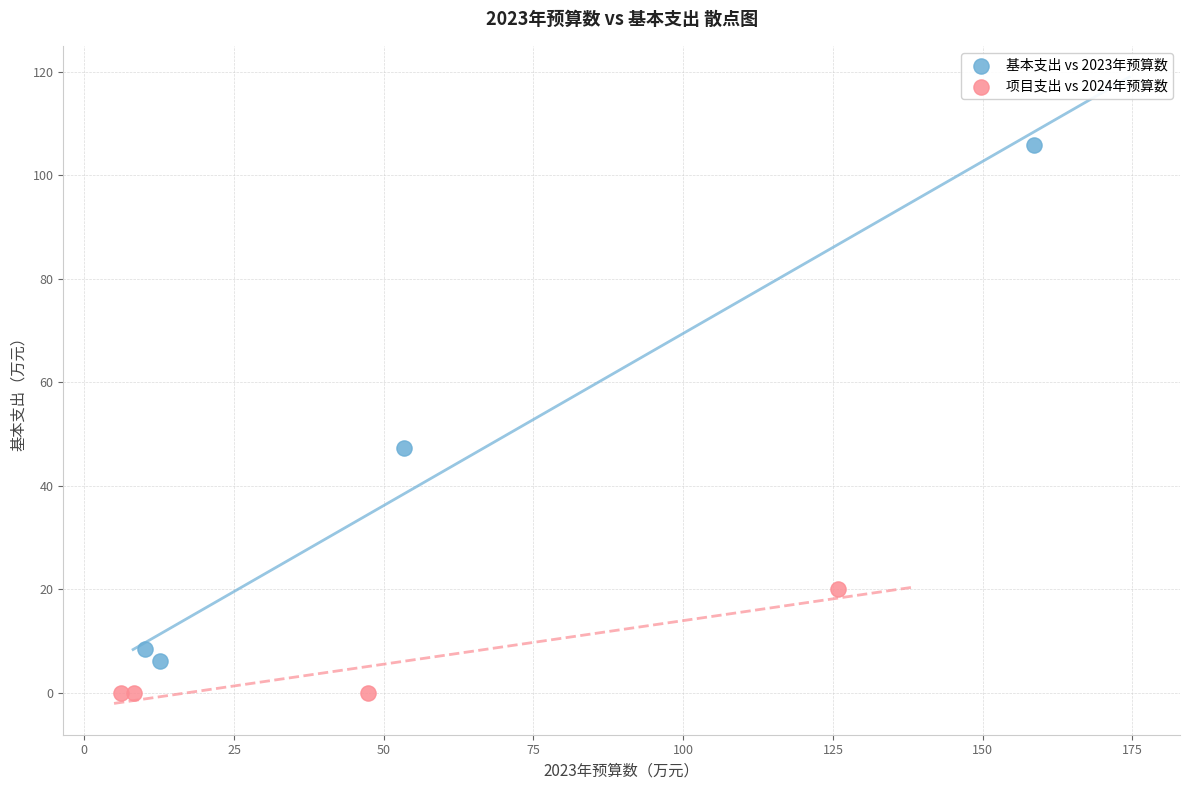

Which series reaches the minimum Y coordinate?

项目支出 vs 2024年预算数